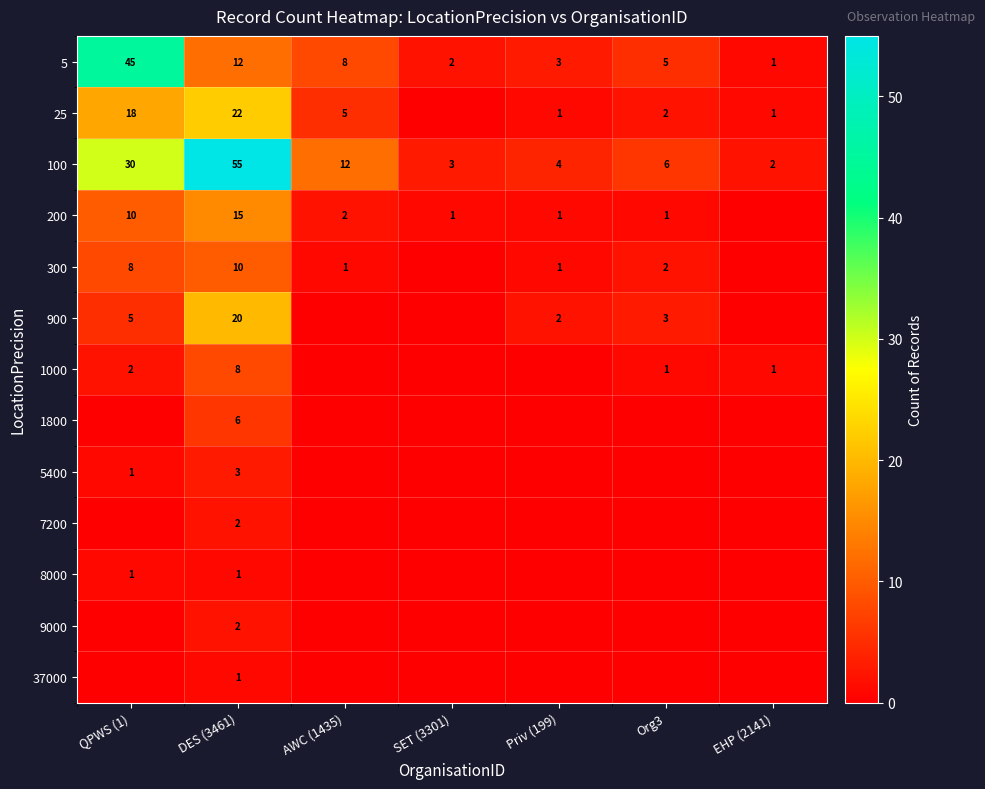

What is the difference between the highest and lowest values at Priv (199)?

4